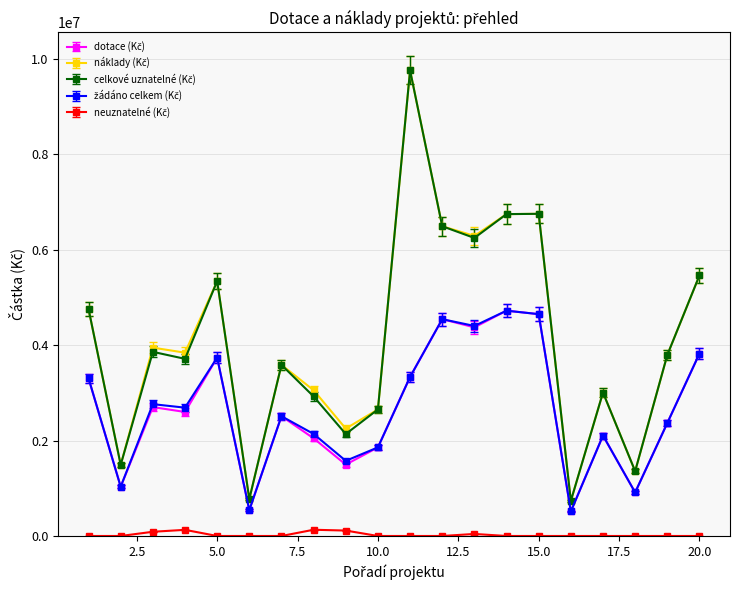

At how many categories does at least one series exceed 2381992?

15